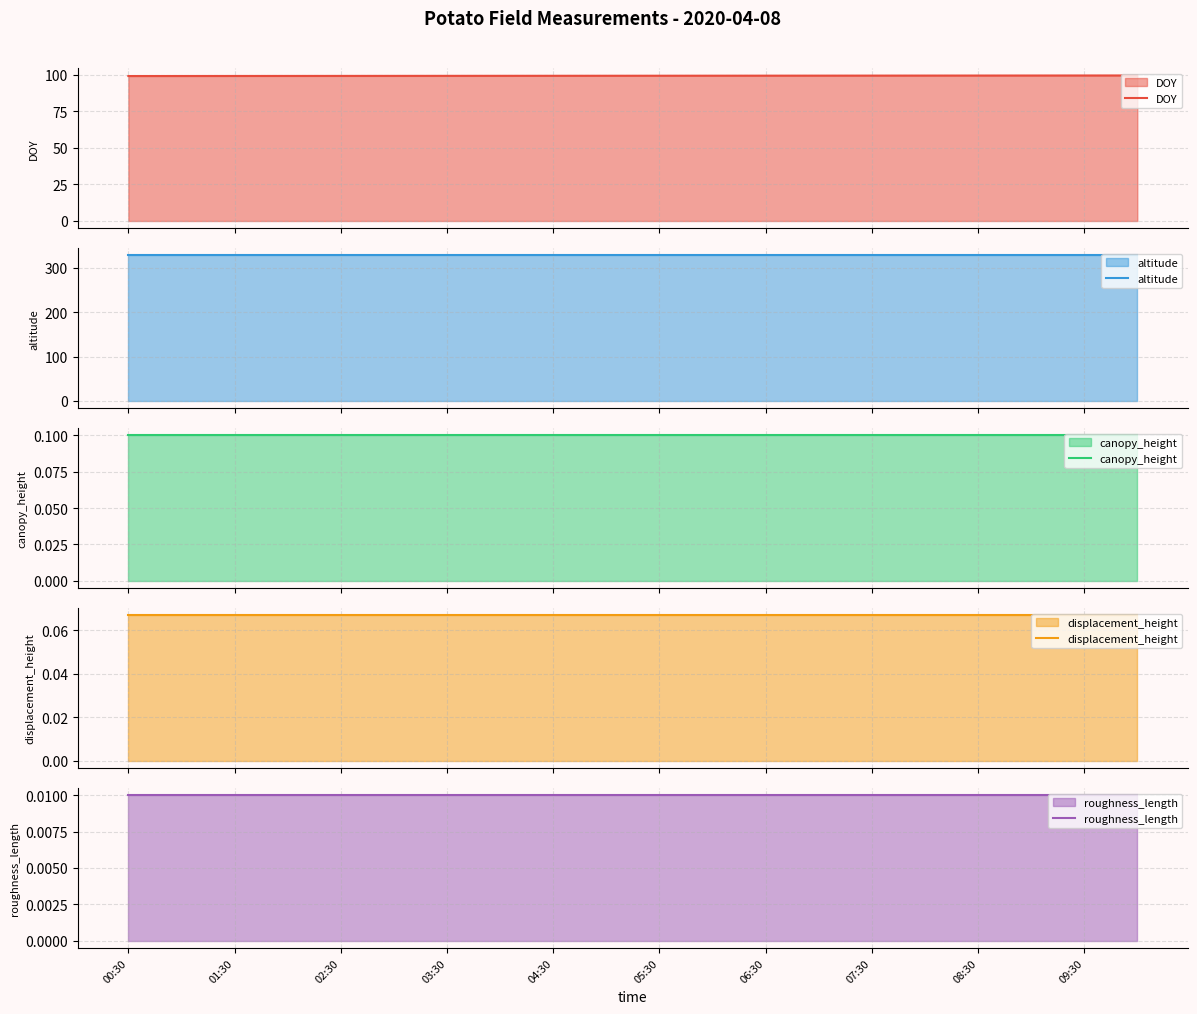

True or false: displacement_height has a value of 0.0 at 03:30.

False